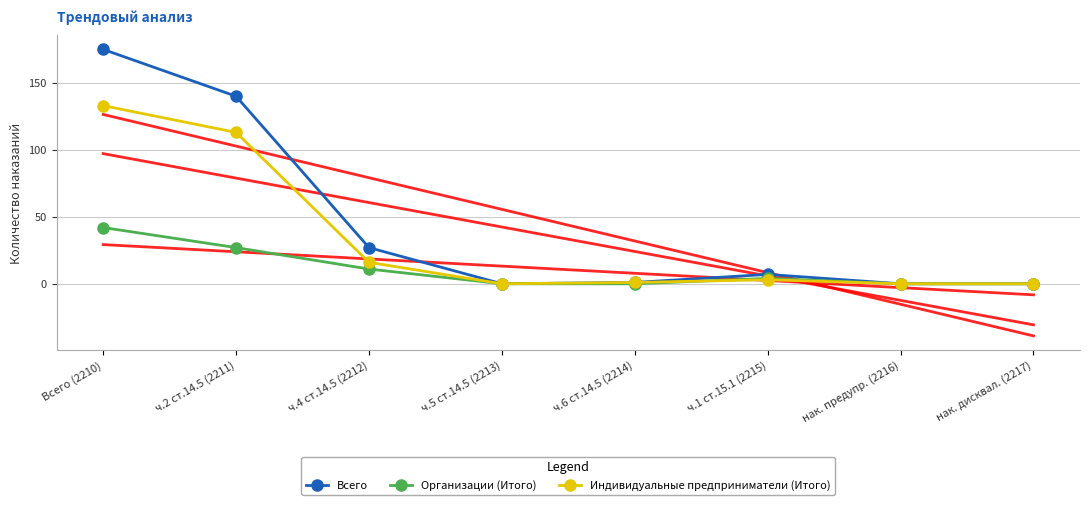

Which category has the lowest value in the Индивидуальные предприниматели (Итого) series?

ч.5 ст.14.5 (2213)